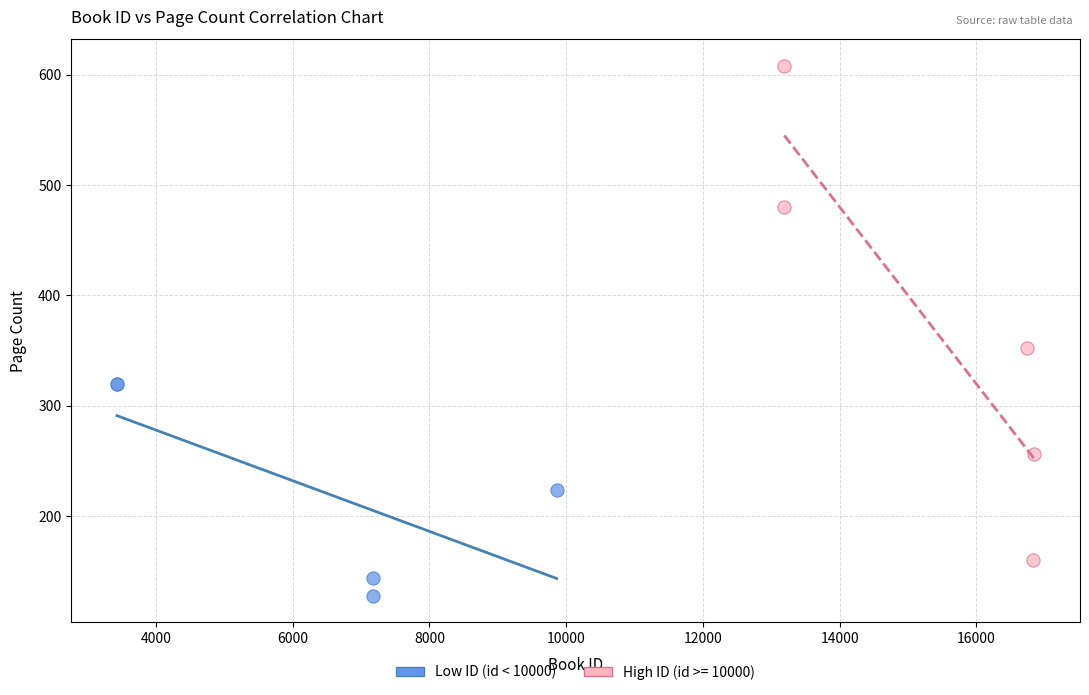

Which series has the largest Y range (max minus min)?

High ID (id >= 10000)